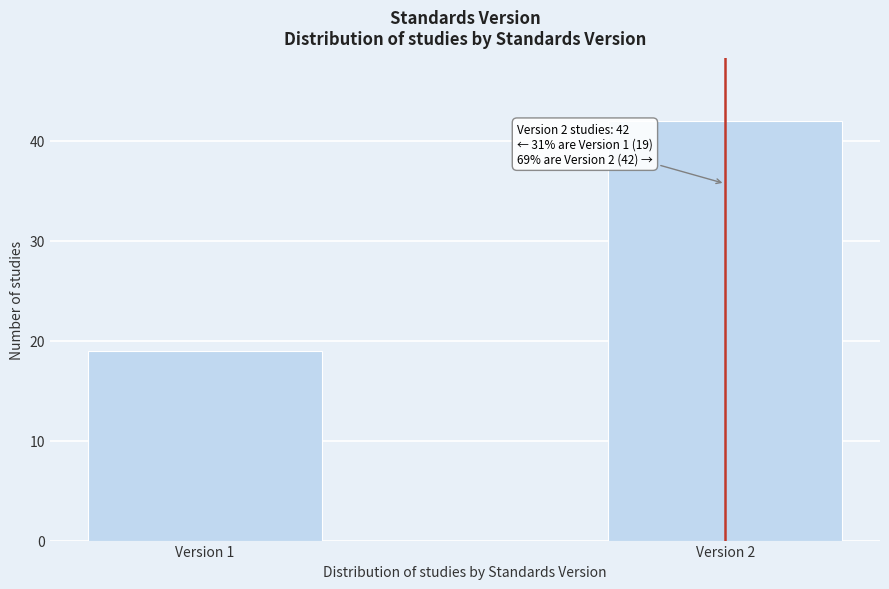

Reading left to right, extract all data points from this chart.

19	42